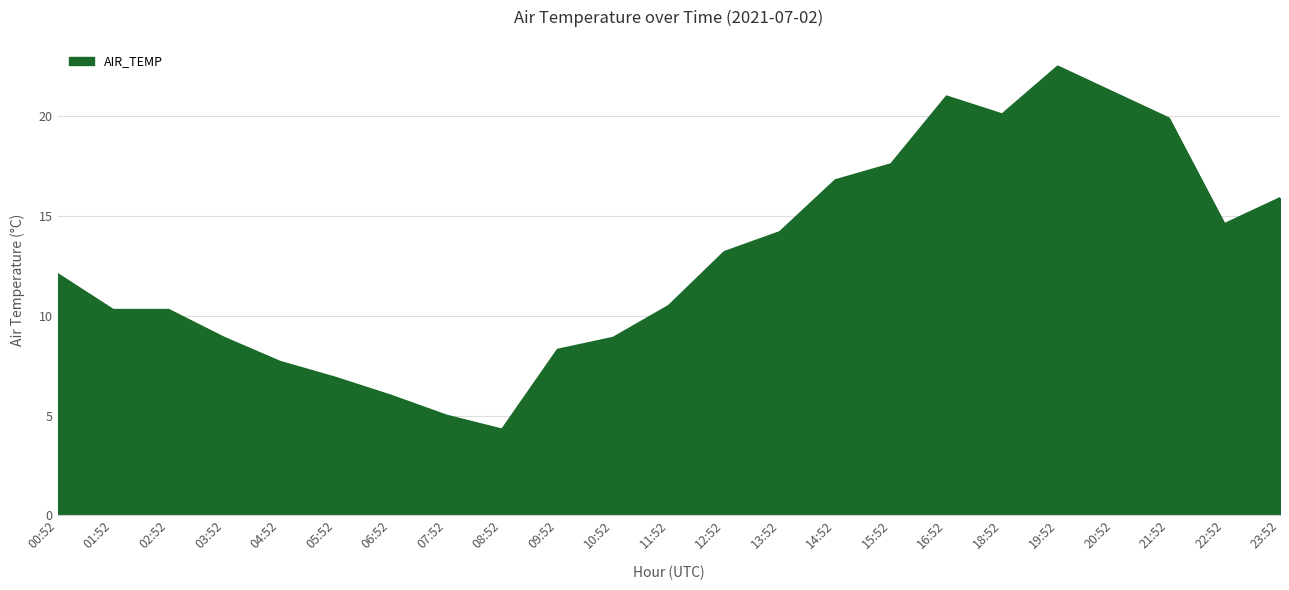

The value at 21:52 is 26.9. True or false?

False